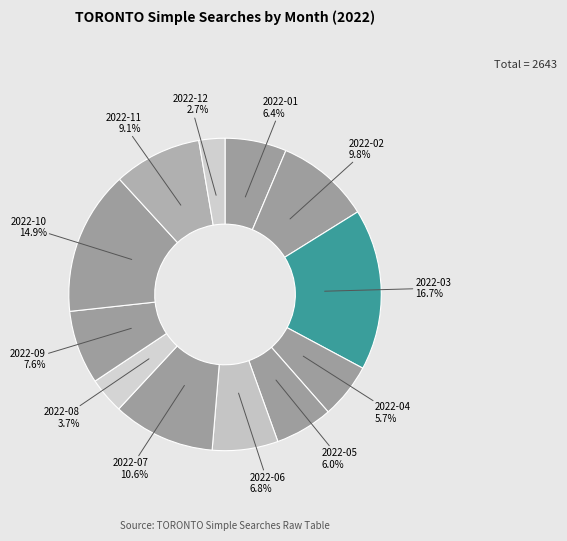

What portion of the pie excludes 2022-04?

94.3%